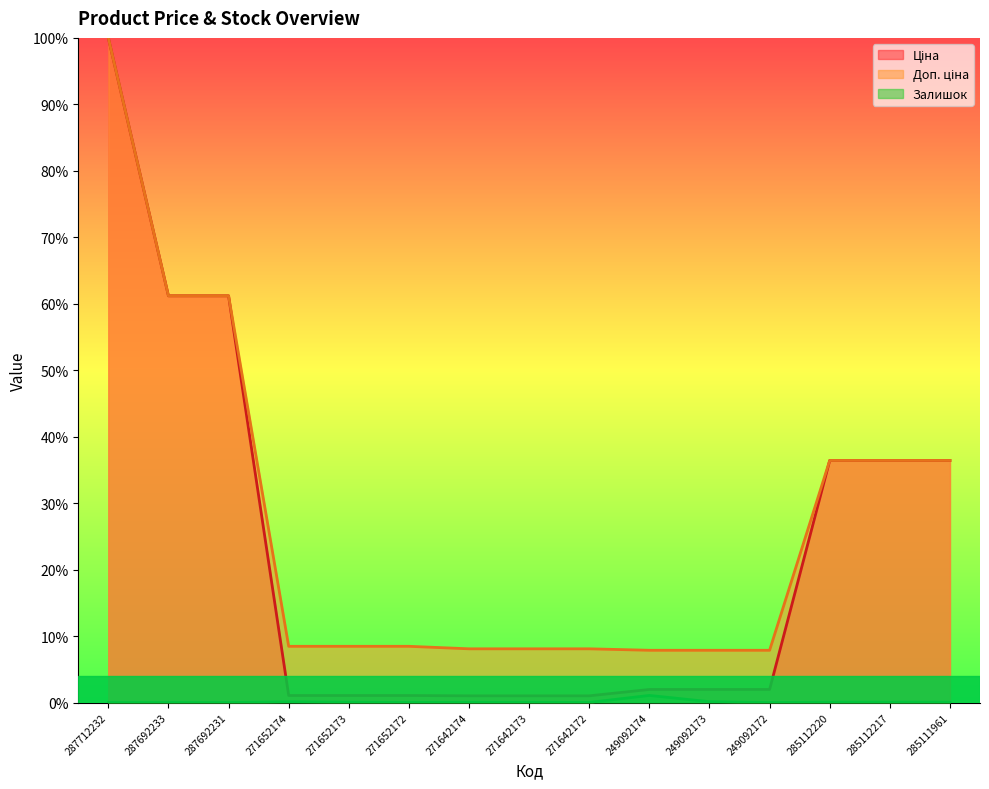

Read the Доп. ціна value at 271652173.

0.1